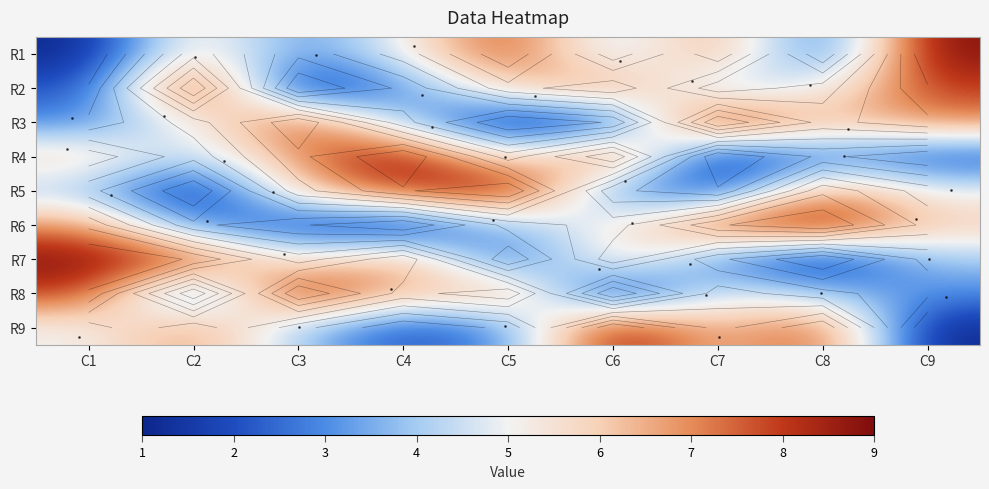

At which category does the chart reach its minimum across all series?

C1